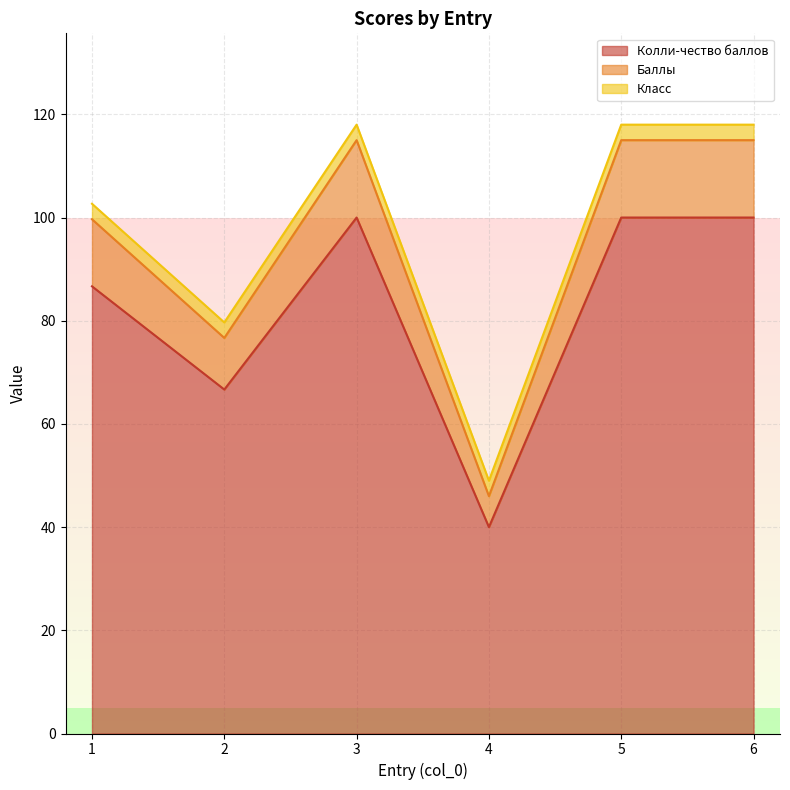

True or false: Колли-чество баллов and Баллы cross at least once.

False